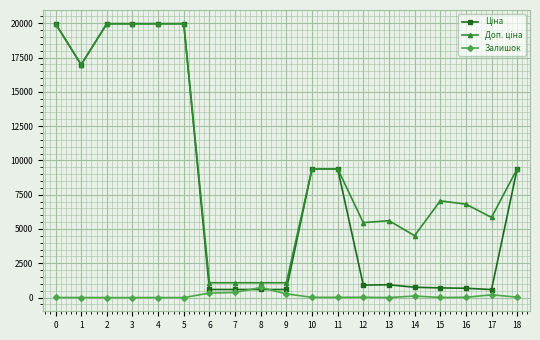

How many categories are shown in the chart?

19